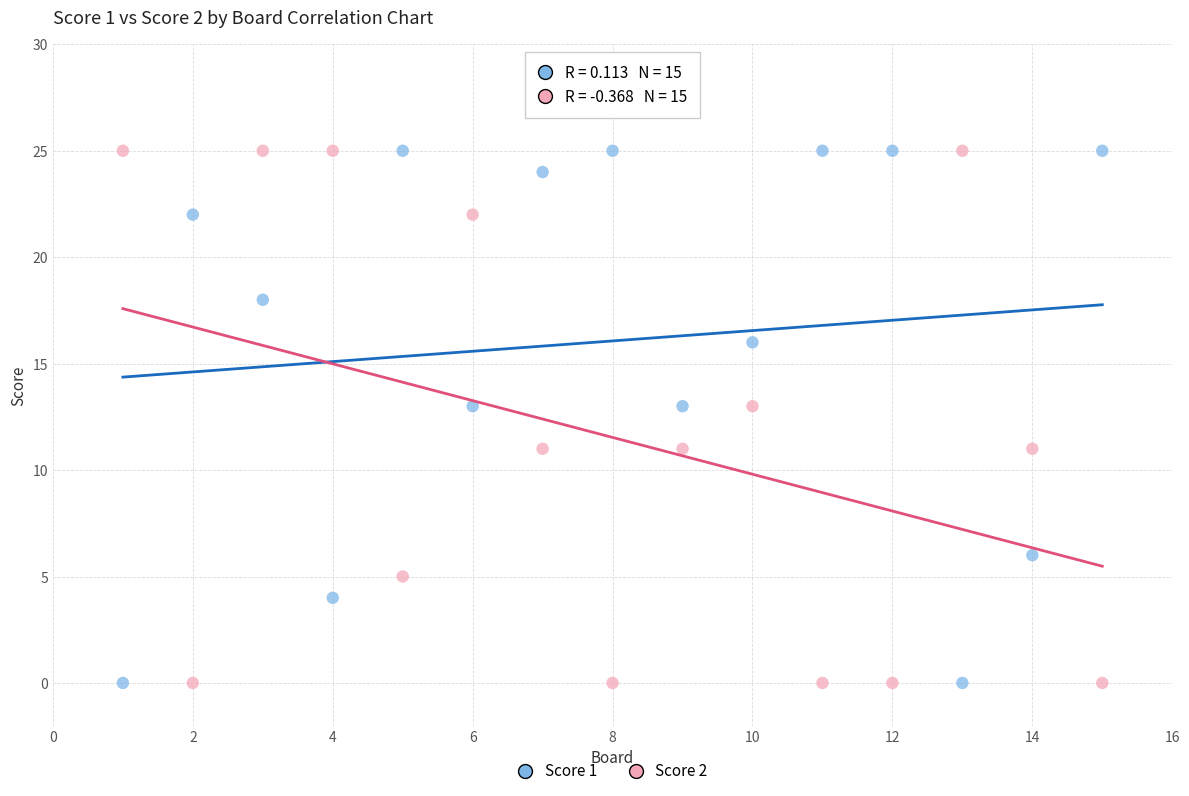

Across all data points, what is the range of X values (max minus min)?

14